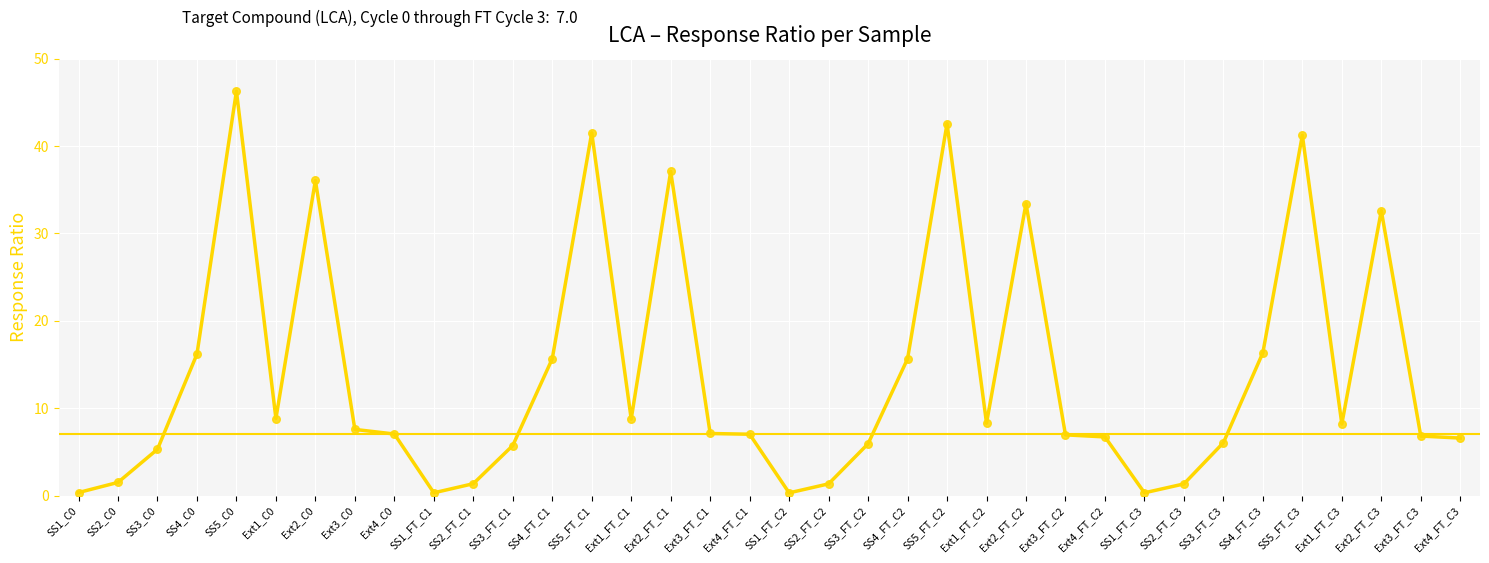

Between Ext2_C0 and SS5_FT_C3, which is larger?

SS5_FT_C3